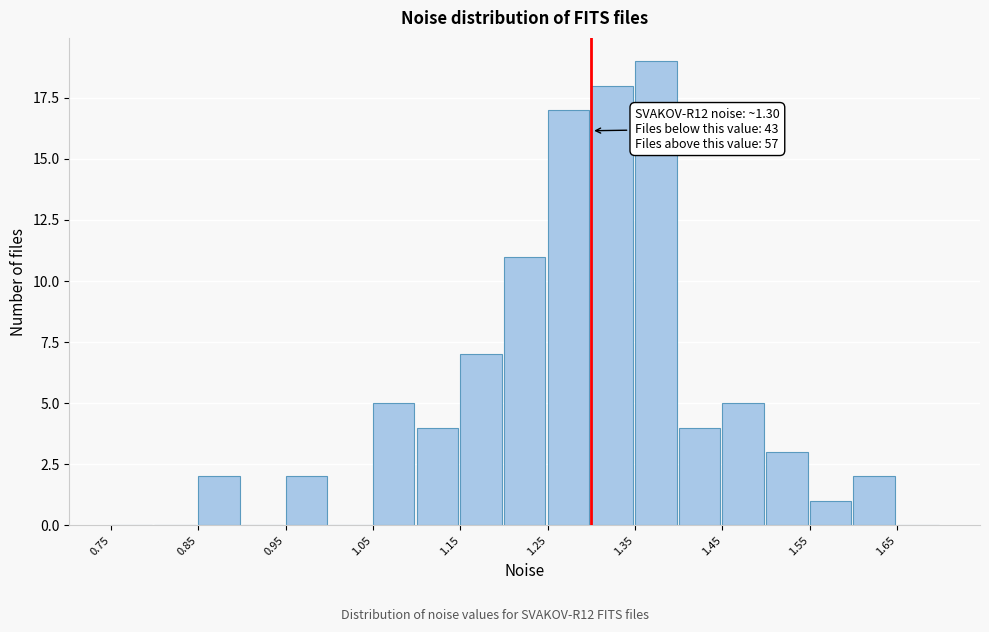

Which range on the x-axis has the tallest bar?

1.35 to 1.40